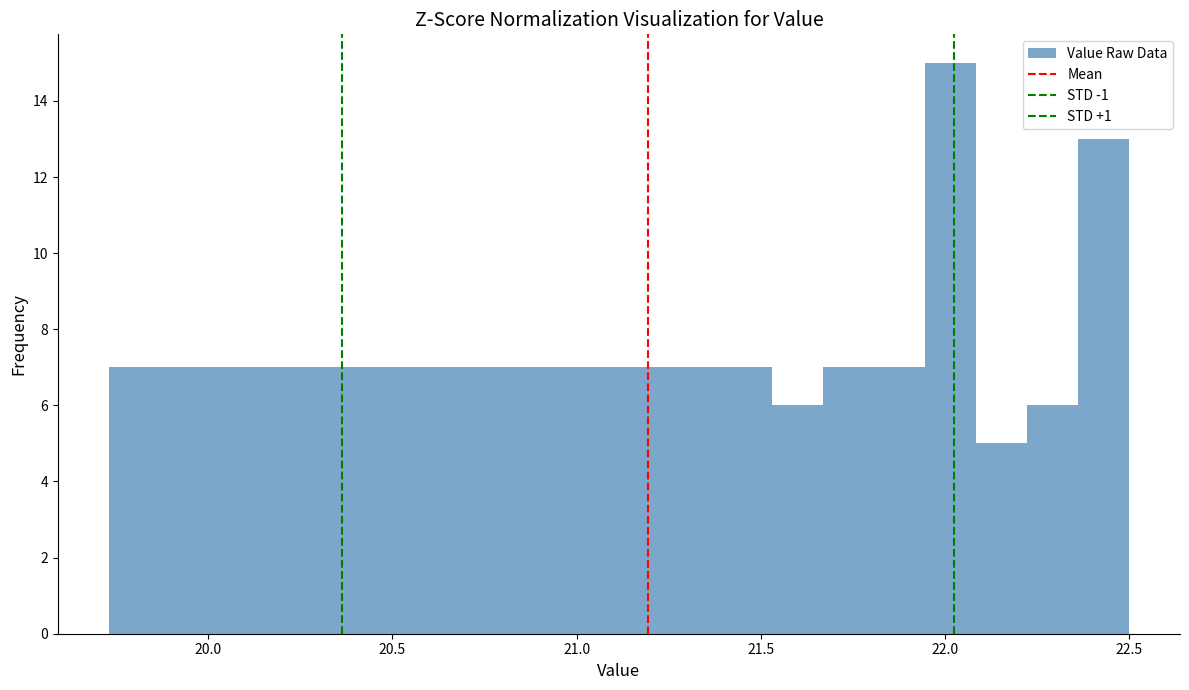

Around what value on the x-axis is the tallest bar? Give the approximate position of its centre, as read against the axis.

22.00